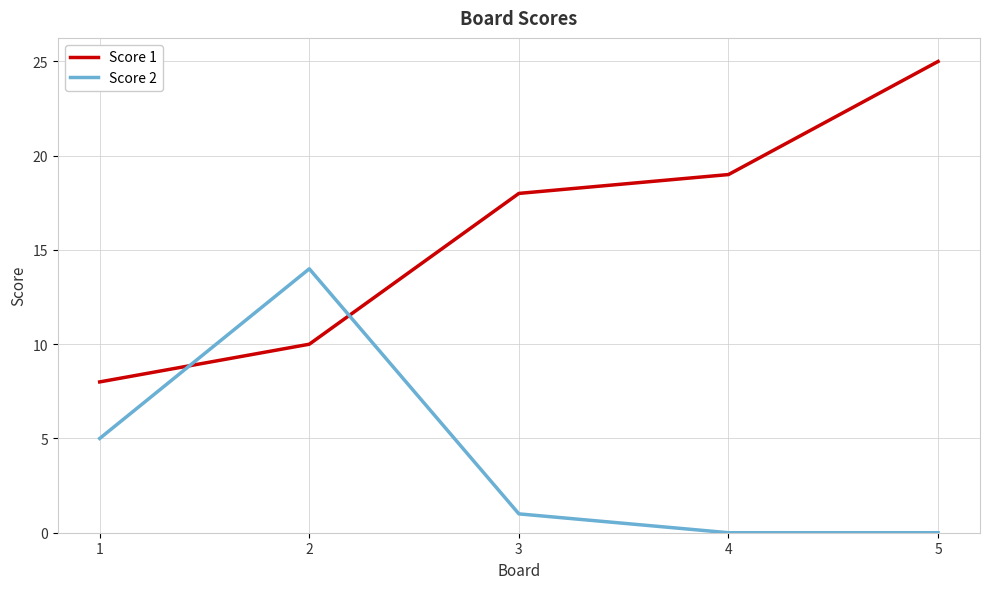

Count the number of data series in this chart.

2